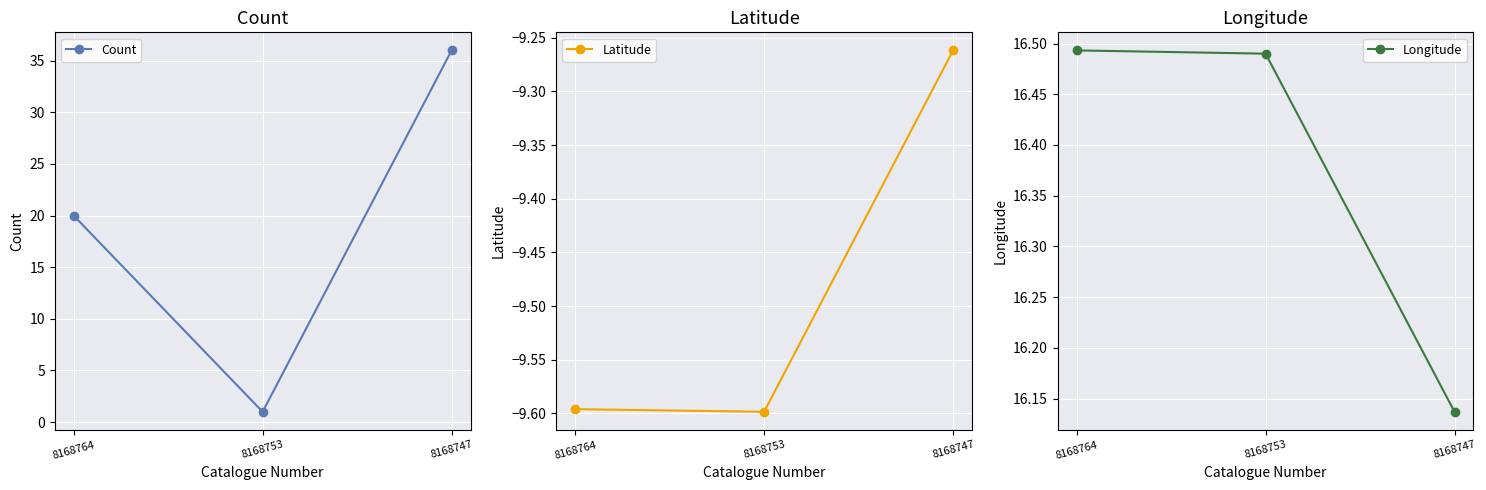

Is this an area chart (filled region under the line)?

No